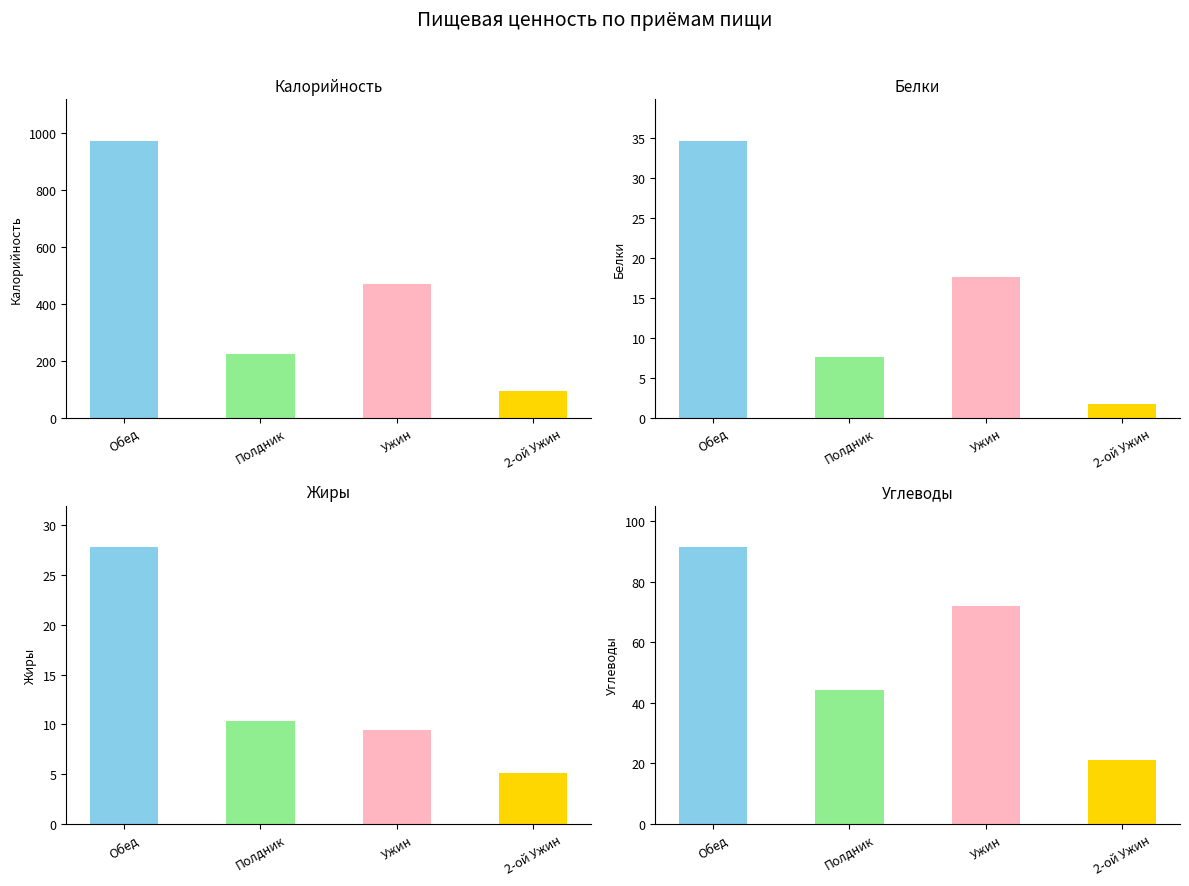

What is the sum of the Жиры values at Ужин and 2-ой Ужин?

14.6